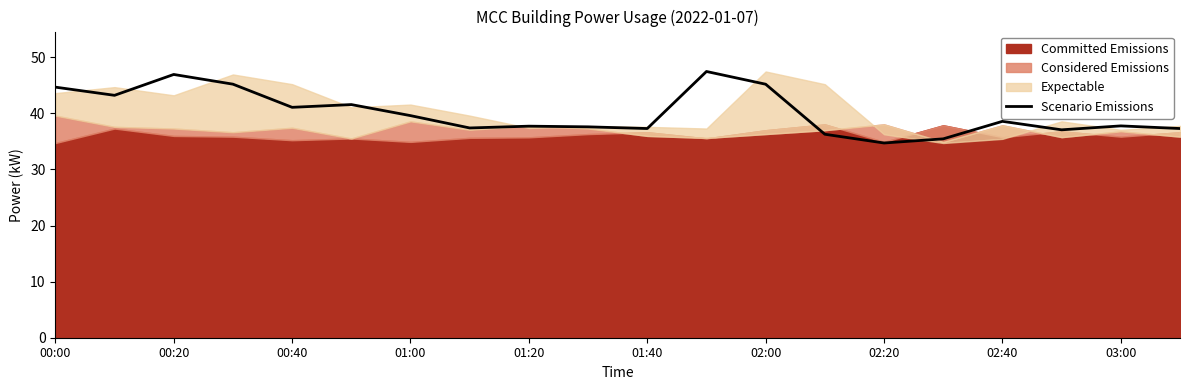

The value of Scenario Emissions at 00:00 is 44.7. True or false?

True